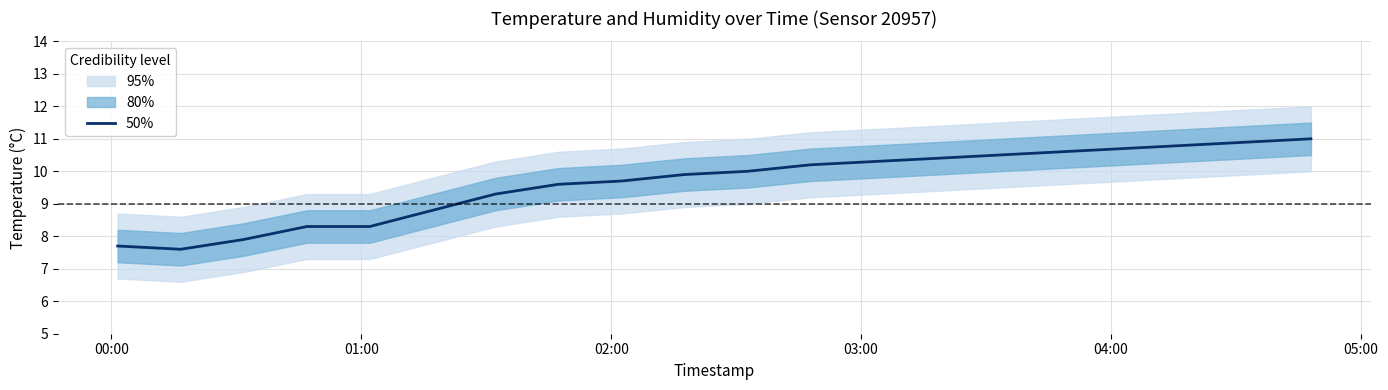

What is the value of the 16th point from the left?

10.6